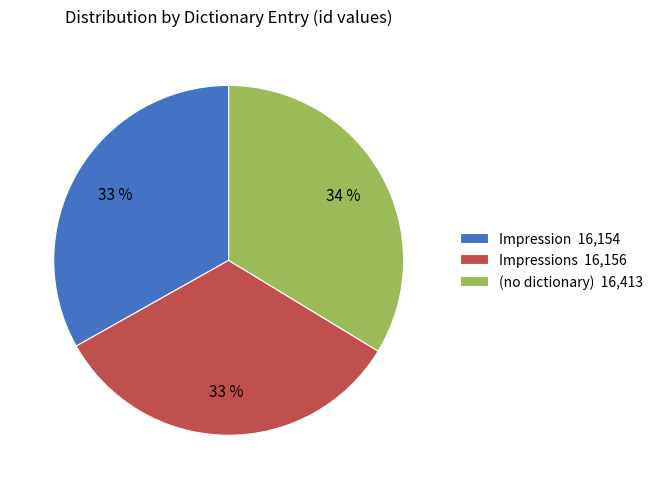

Is the sum of Impressions 16,156 and (no dictionary) 16,413 greater than half?

Yes